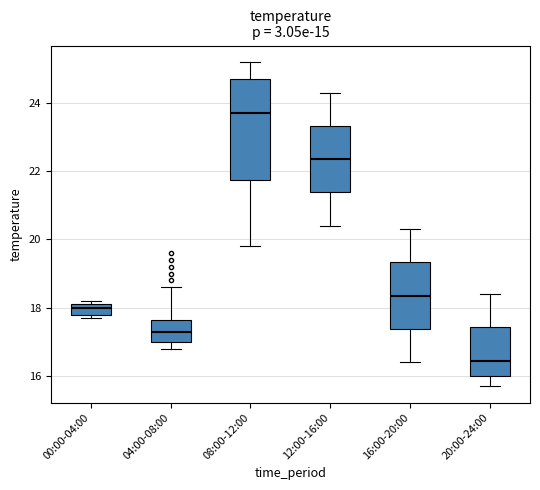

Reading left to right, read every box against the y-axis: the position of its median line, the range the box covers, and the ends of its whiskers. The values are not printed on the chart, so give them approximately, as read against the axis.

00:00-04:00: median 18.0, box 17.8 to 18.2, whiskers 17.8 (just below the box's lower edge) to 18.2 (just above the box's upper edge)
04:00-08:00: median 17.4, box 17.0 to 17.6, whiskers 16.8 to 18.6
08:00-12:00: median 23.8, box 21.8 to 24.8, whiskers 19.8 to 25.2
12:00-16:00: median 22.4, box 21.4 to 23.4, whiskers 20.4 to 24.4
16:00-20:00: median 18.4, box 17.4 to 19.4, whiskers 16.4 to 20.4
20:00-24:00: median 16.4, box 16.0 to 17.4, whiskers 15.8 to 18.4